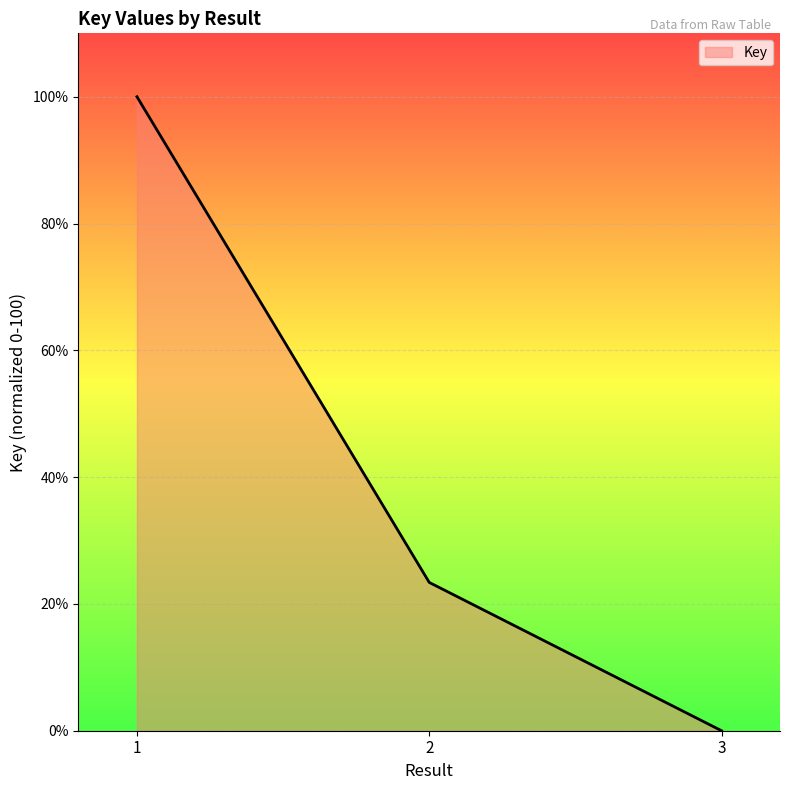

Reading right to left, transcribe all the data shown in this chart.

0.0	23.4	100.0